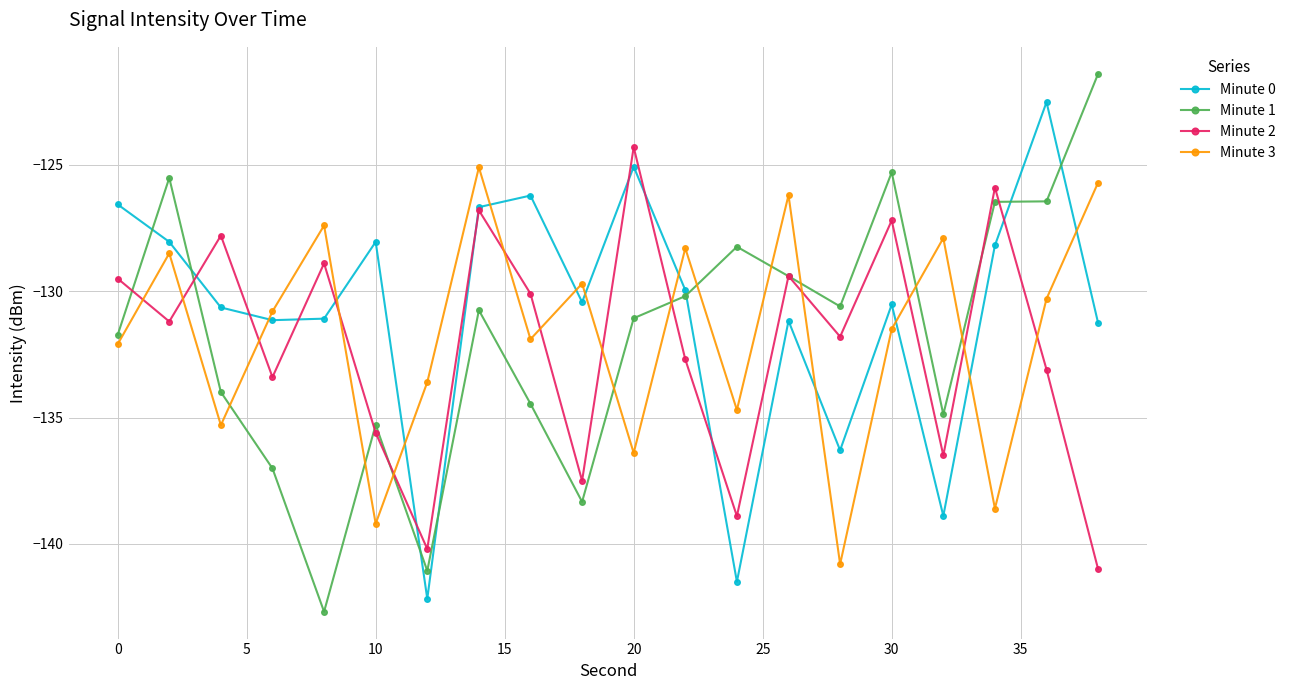

In Minute 2, how many points are lower than both neighbors (excluding endpoints)?

7